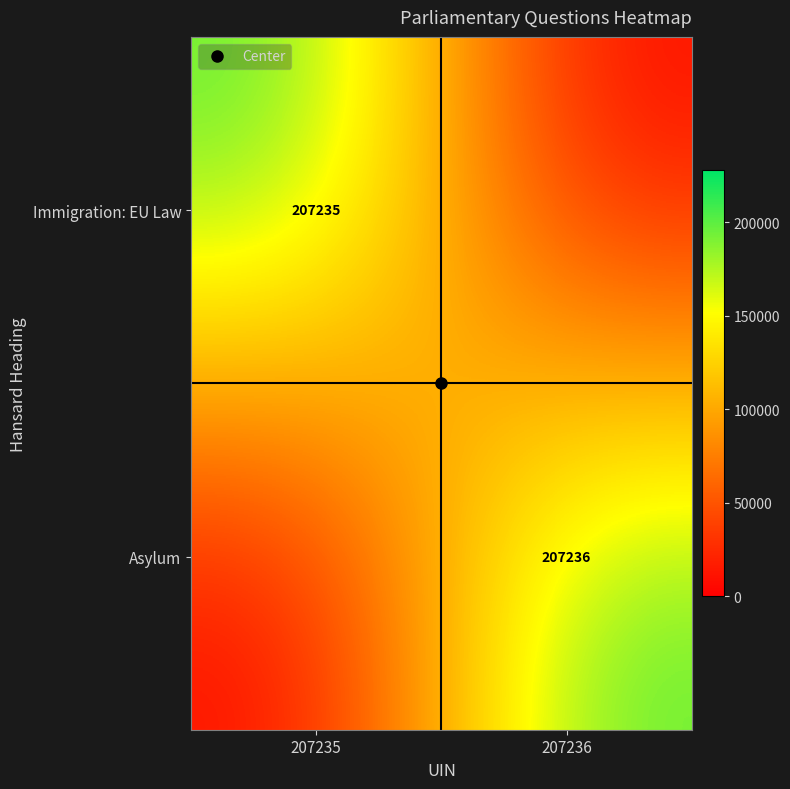

At how many categories does at least one series exceed 90469?

2